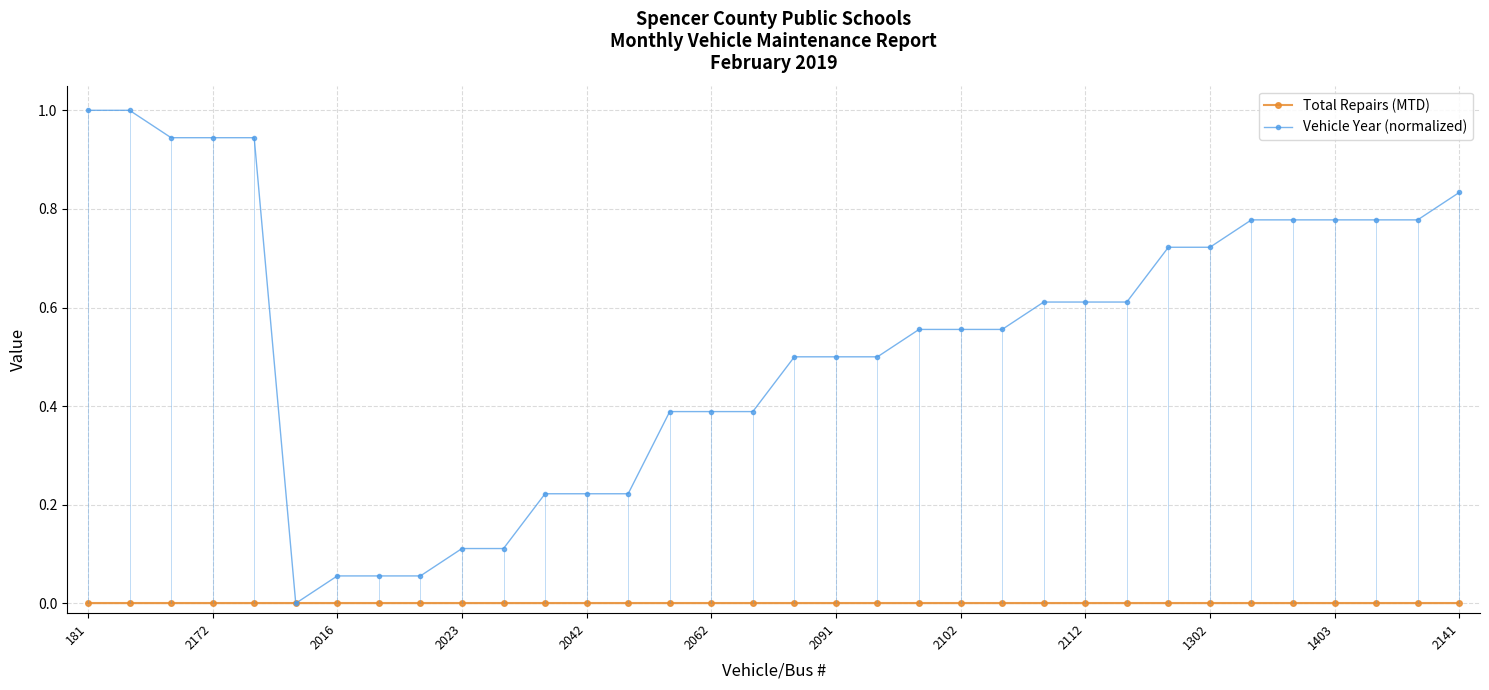

Which series has the widest spread of values?

Vehicle Year (normalized)